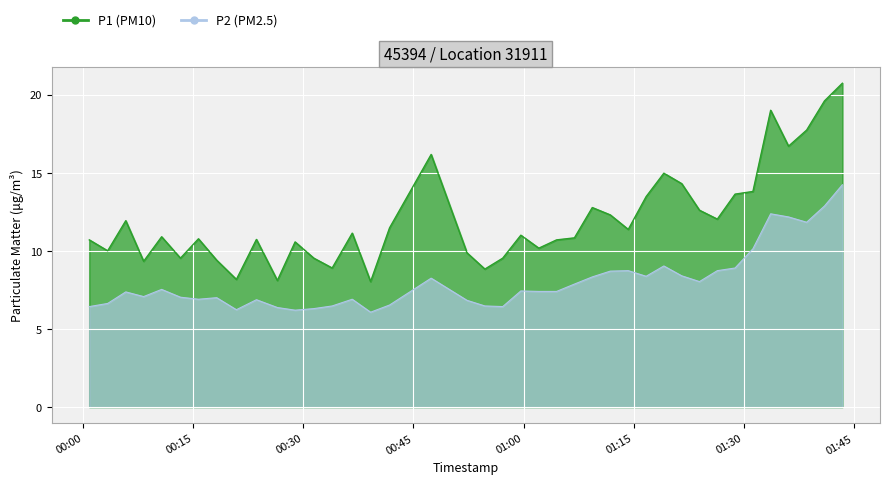

The P1 series shows 19.0 at 2023-03-03T01:31:15. True or false?

False